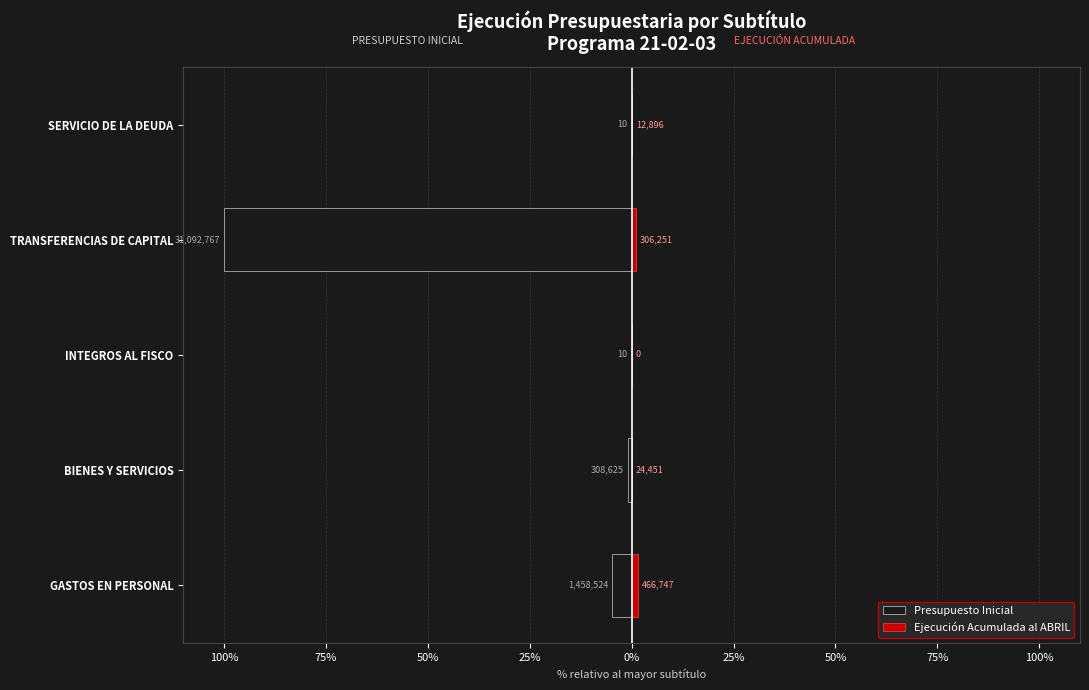

How many groups of bars are there?

5